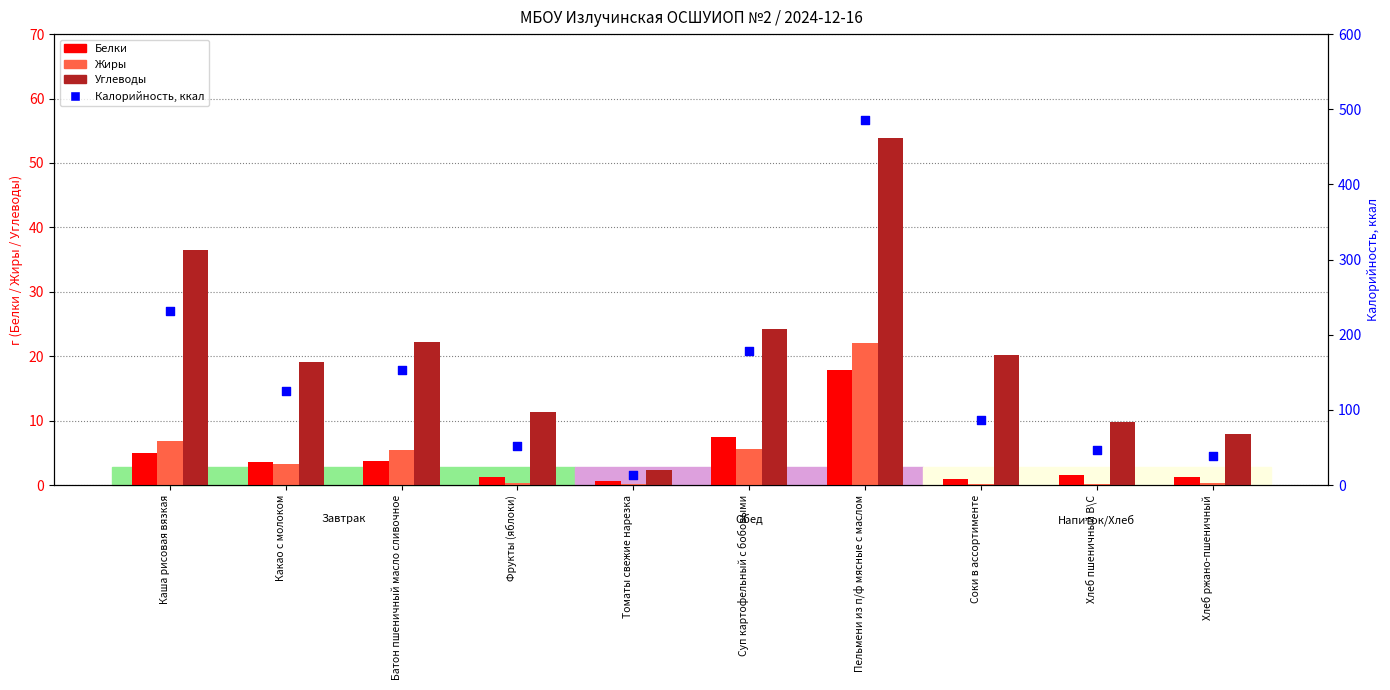

What is the total value across all series at Батон пшеничный масло сливочное?

184.0